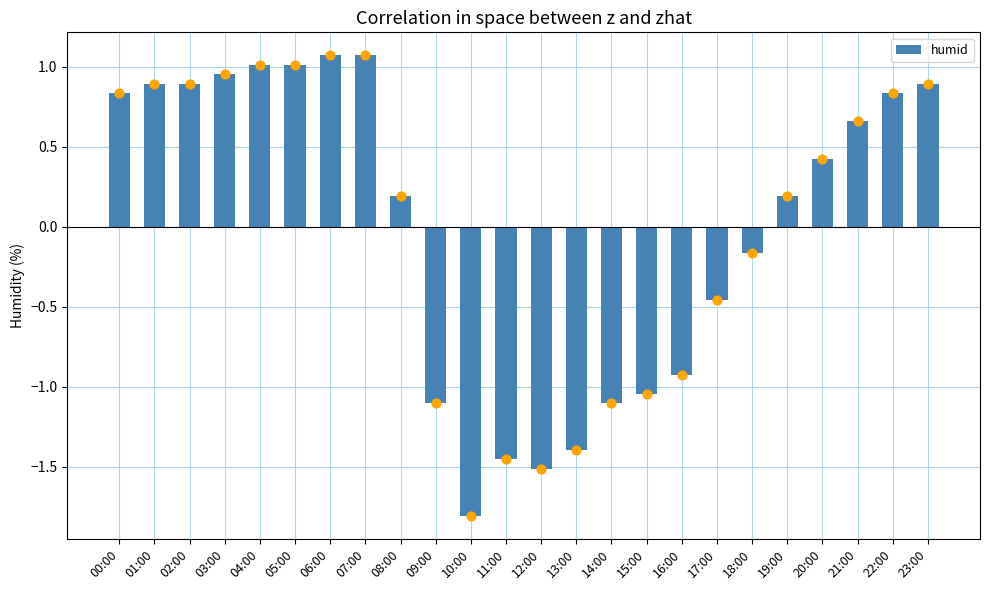

Which has a higher value, 14:00 or 10:00?

14:00